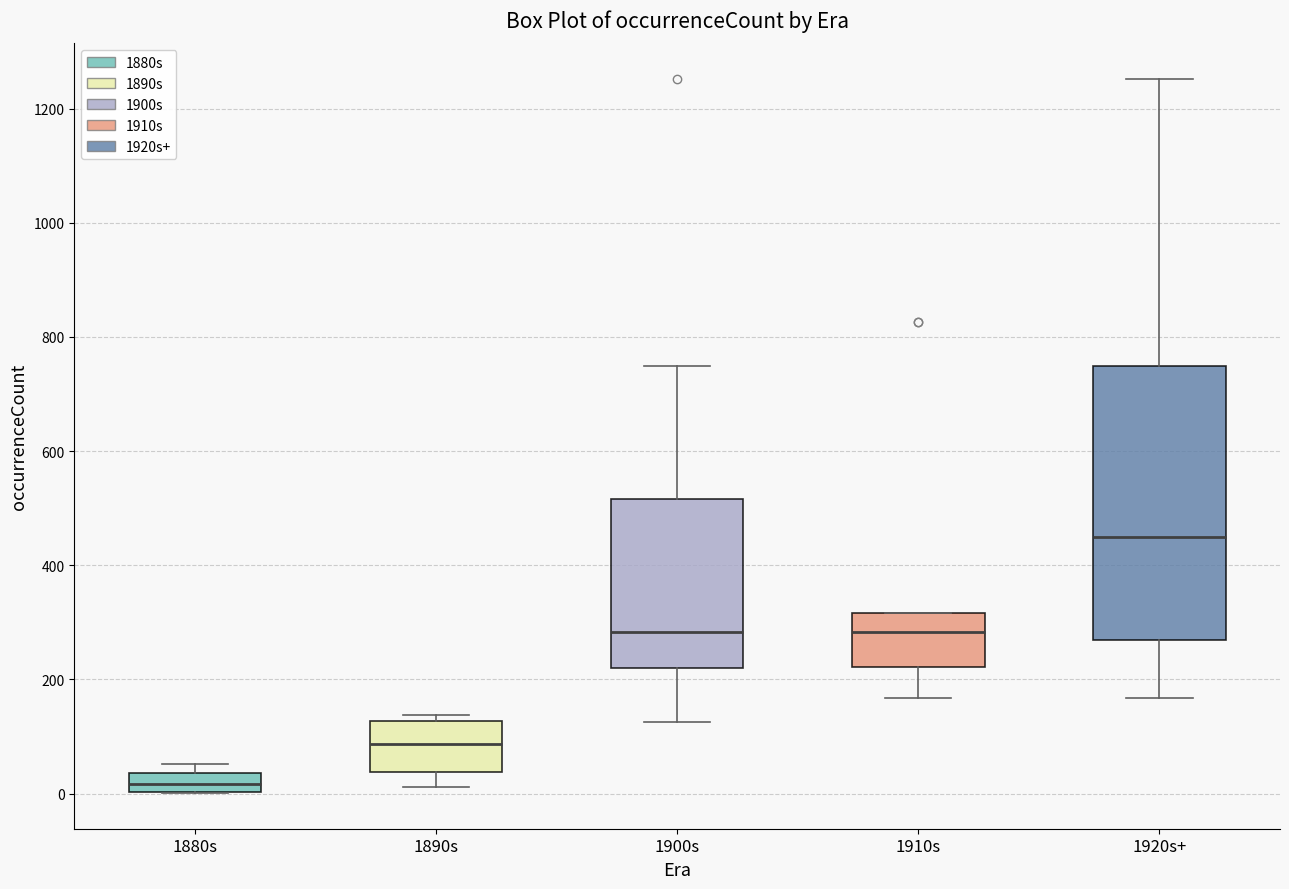

Which box is the tallest, from its lower edge to its upper edge?

1920s+